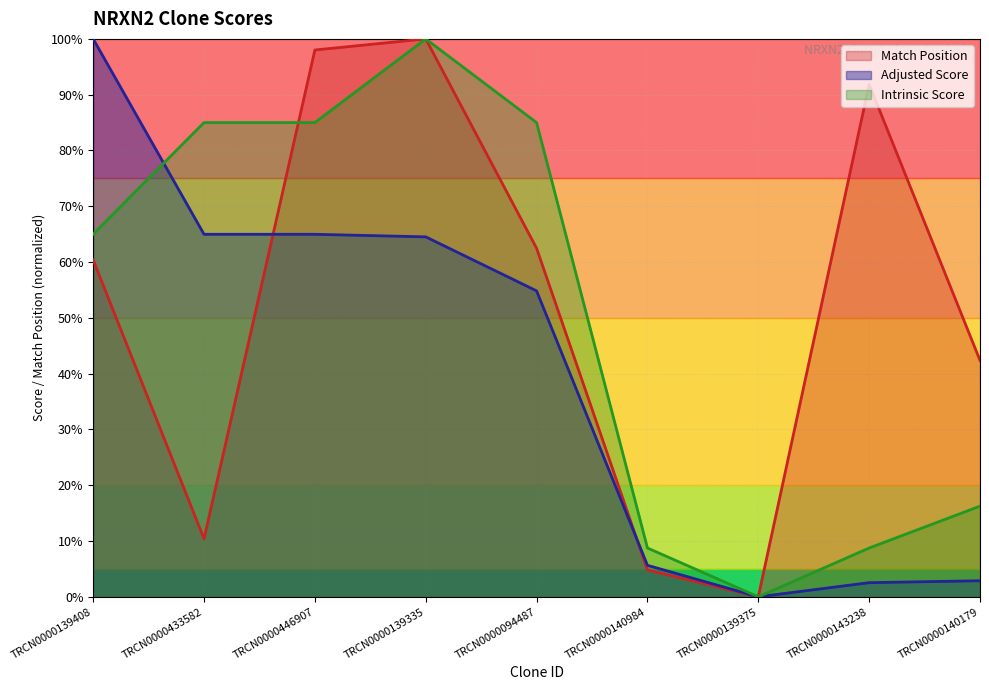

What is the difference between the highest and lowest values at TRCN0000140984?

3.9